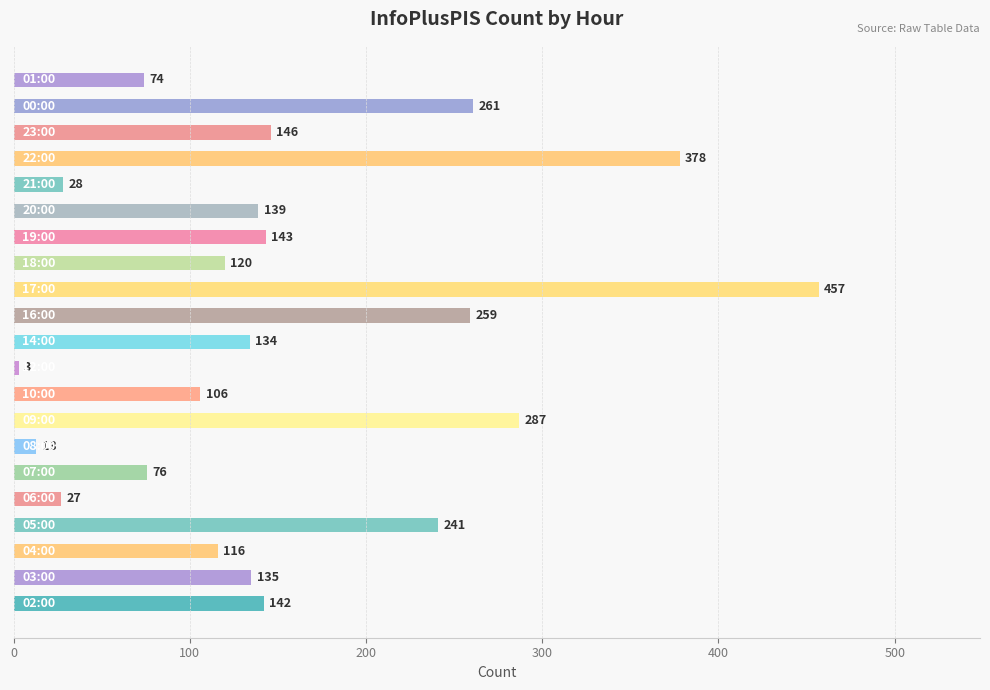

What is the average value?

156